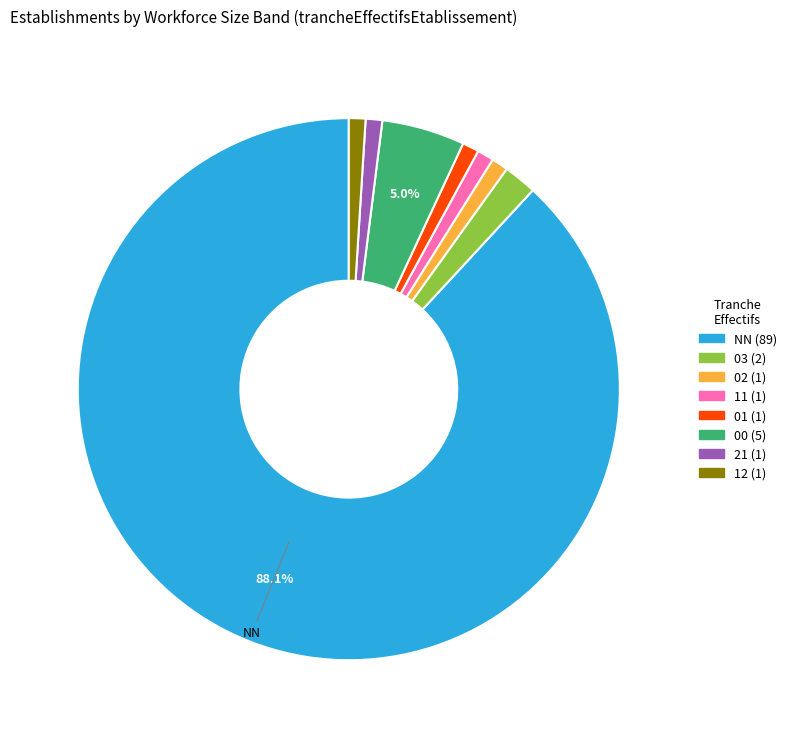

To the nearest percent, what percentage of the pie is 02?

1%